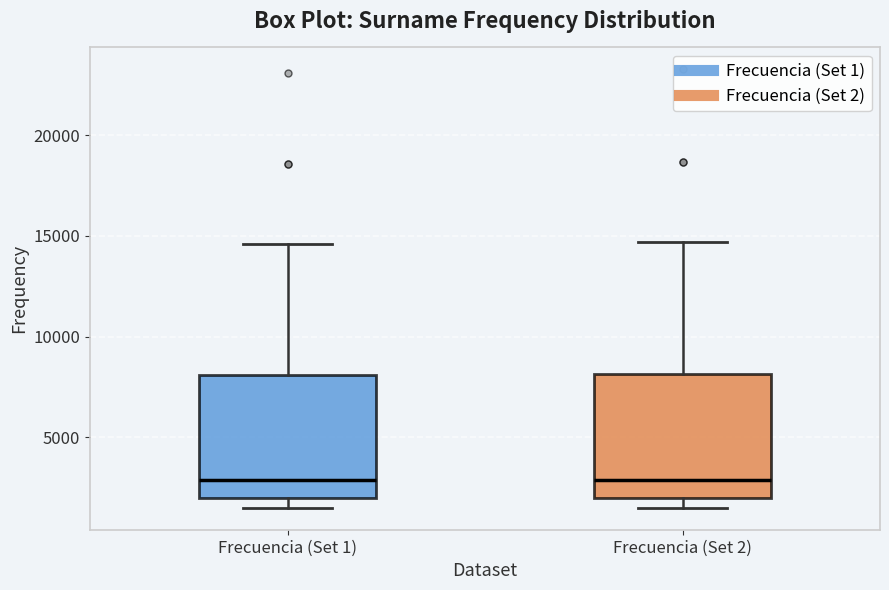

Reading left to right, transcribe this box plot: for each box, give where its median line is, the range the box spans, and where its two whiskers end, as read against the y-axis. The values are not printed on the chart, so give them approximately, as read against the axis.

Frecuencia (Set 1): median 3000, box 2000 to 8000, whiskers 1500 to 14500
Frecuencia (Set 2): median 3000, box 2000 to 8000, whiskers 1500 to 14500